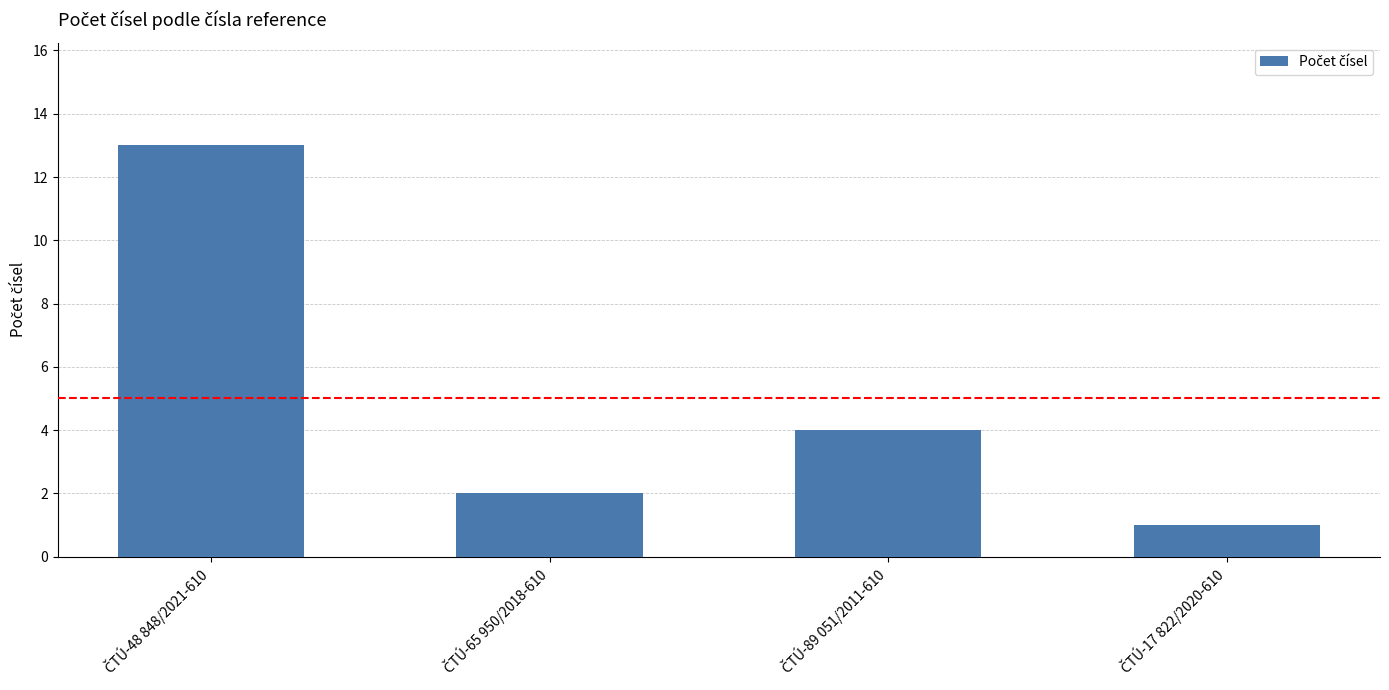

What is the value of the 3rd bar from the left?

4